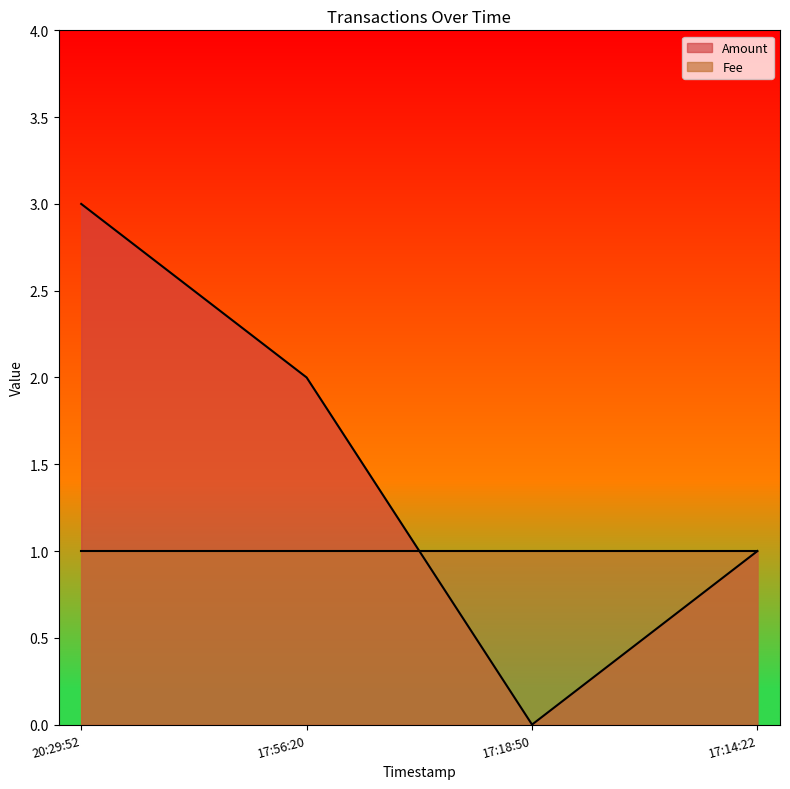

How many interior local valleys (lower than both neighbors) does the data have?

1